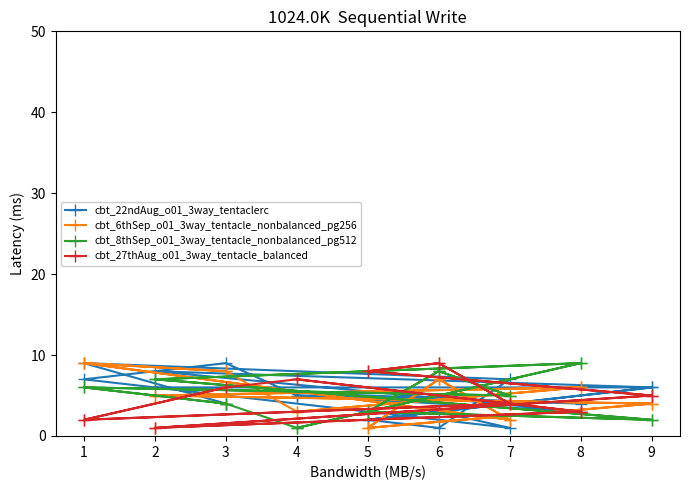

In cbt_8thSep_o01_3way_tentacle_nonbalanced_pg512, how many points are higher than both neighbors (excluding endpoints)?

6